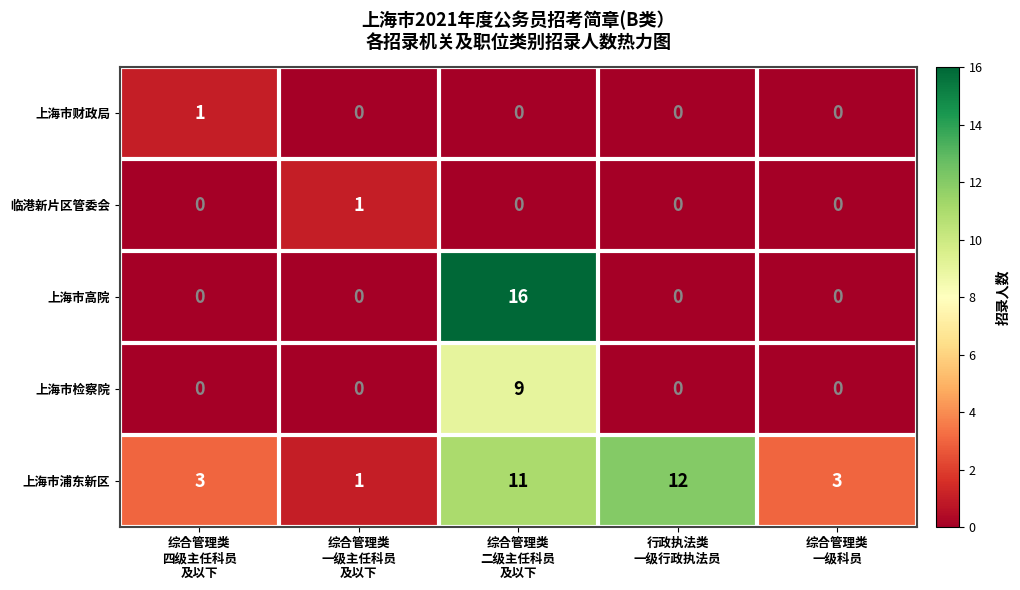

What is the greatest value displayed?

16